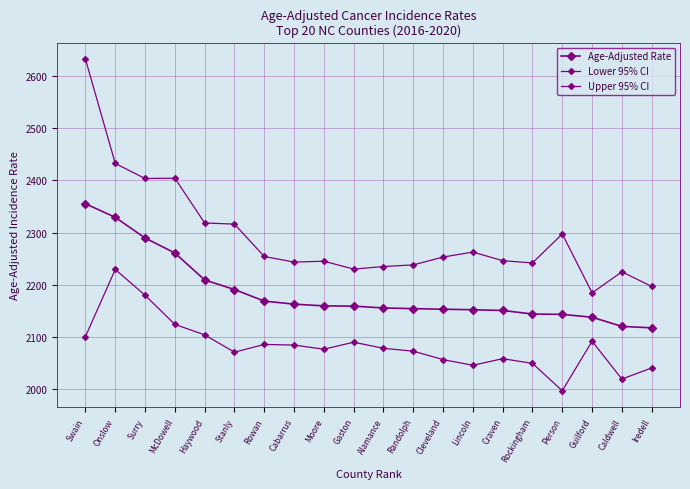

What is the value of the Lower 95% CI point at the 15th from the left?

2058.8